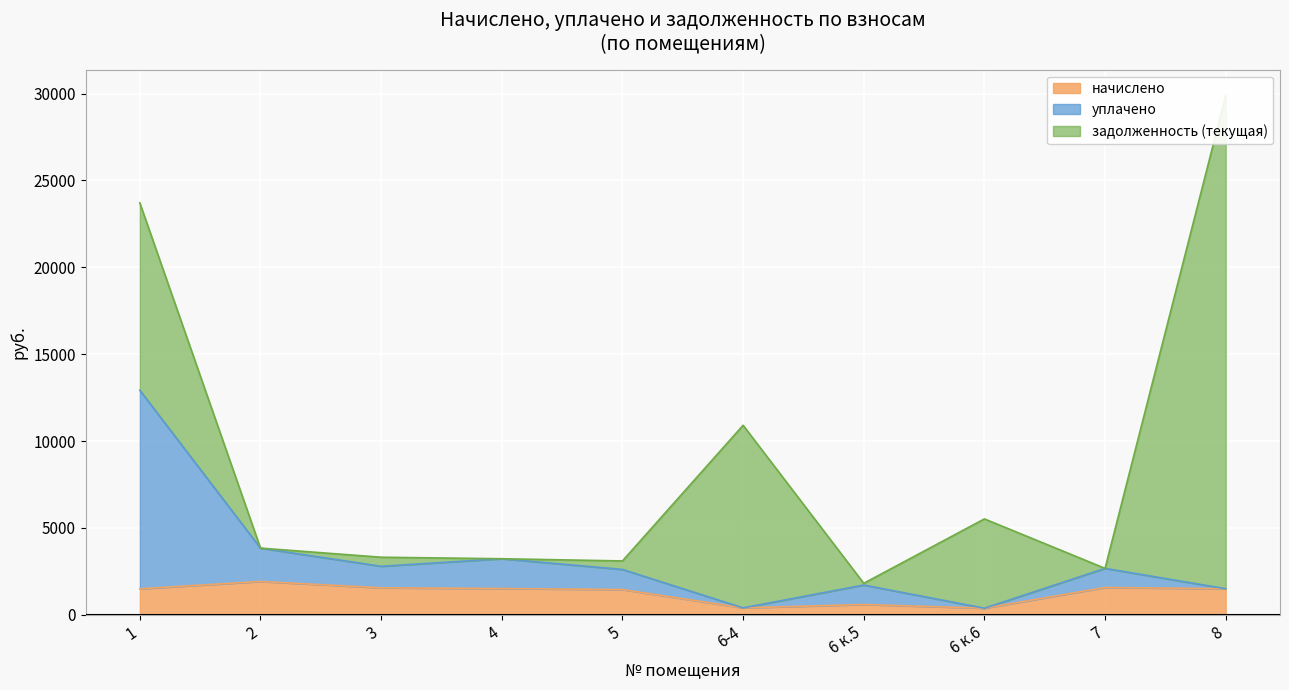

What is the highest value of the начислено series?

1918.9